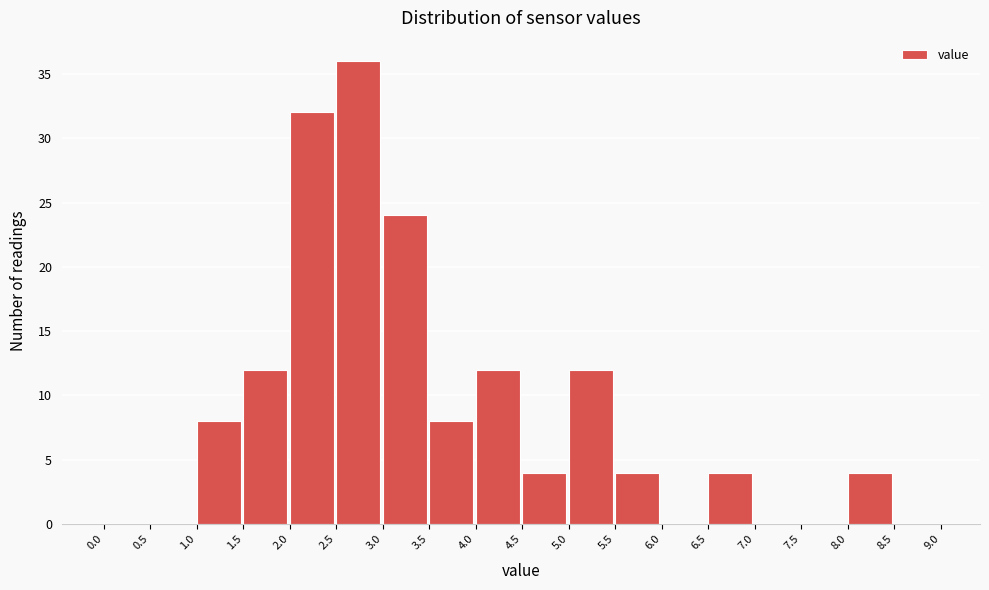

Over which range of the x-axis is the bar tallest?

2.5 to 3.0